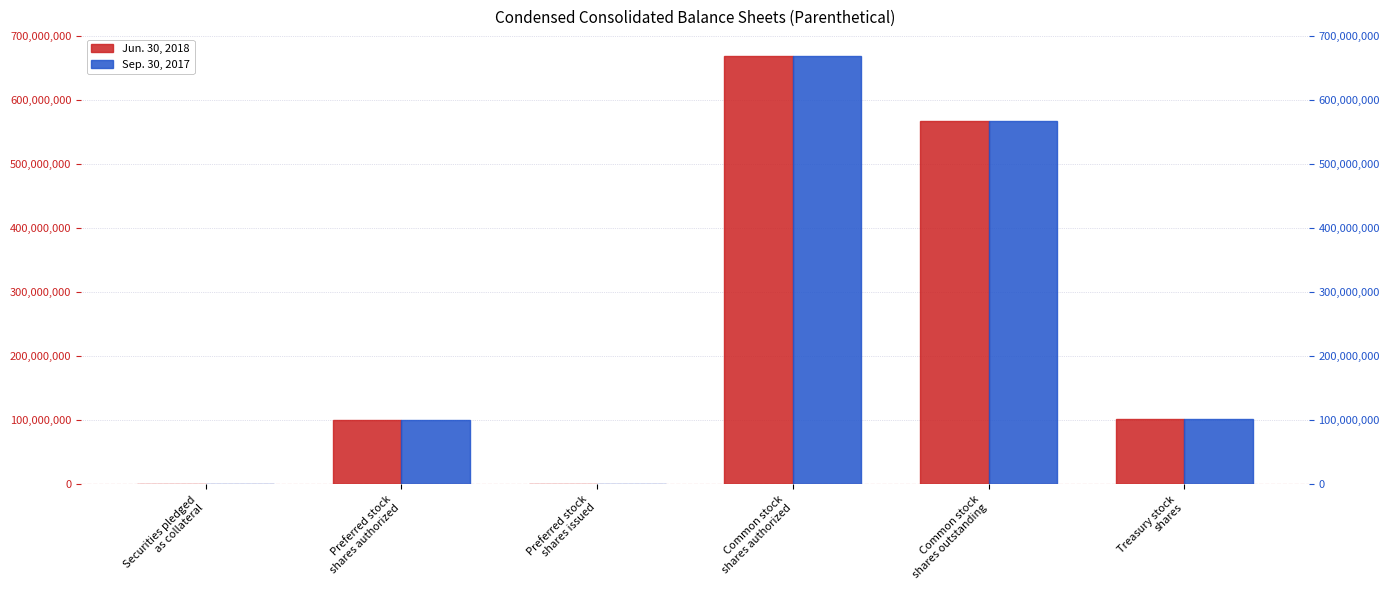

What is the sum of all Sep. 30, 2017 values?

1440000099